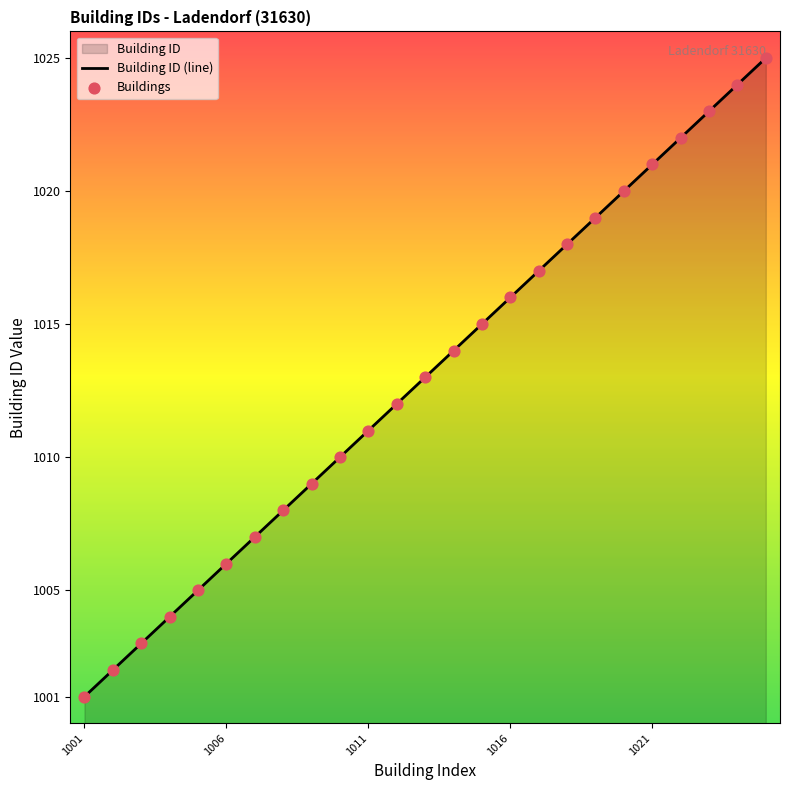

What is the change in value from 1021 to 1022?

+1